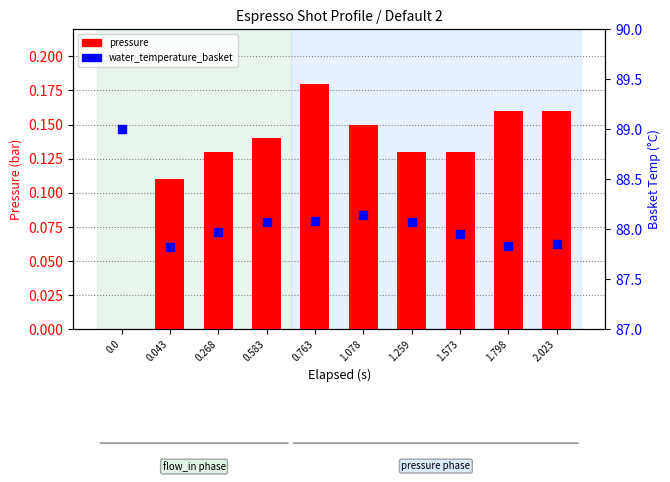

Is the value of pressure at 1.798 greater than the value of water_temperature_basket at 2.023?

No